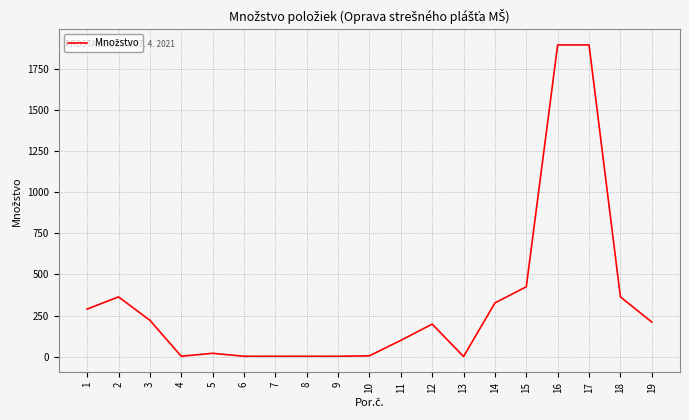

What is the maximum value shown in the chart?

1895.0